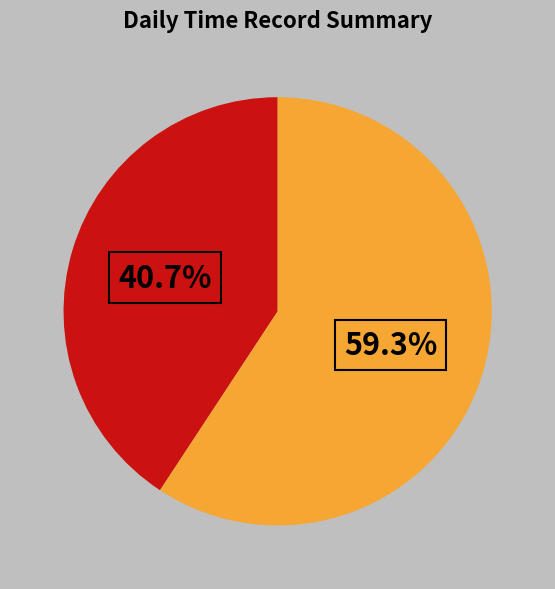

Is there any slice that represents more than half of the pie?

Yes